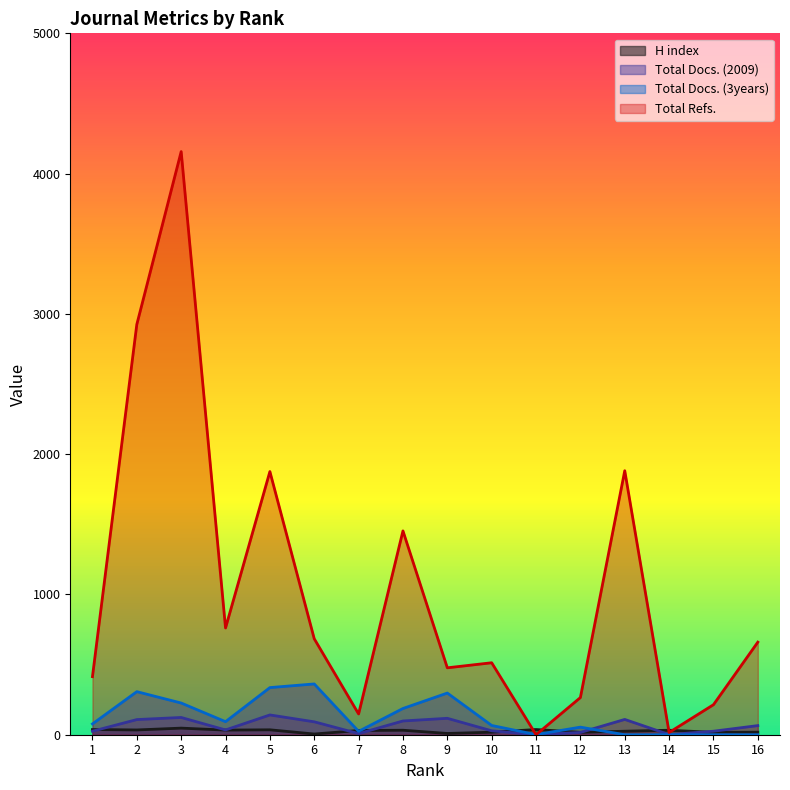

What is the average value of the Total Refs. series?

1028